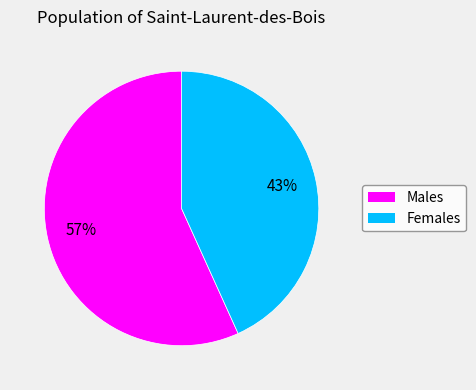

Is there any slice that represents more than half of the pie?

Yes